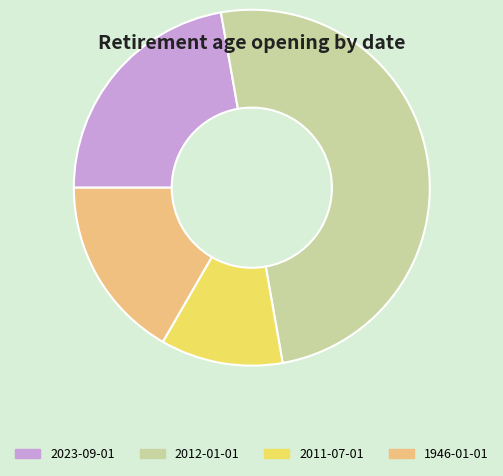

Count the number of slices in the pie.

4